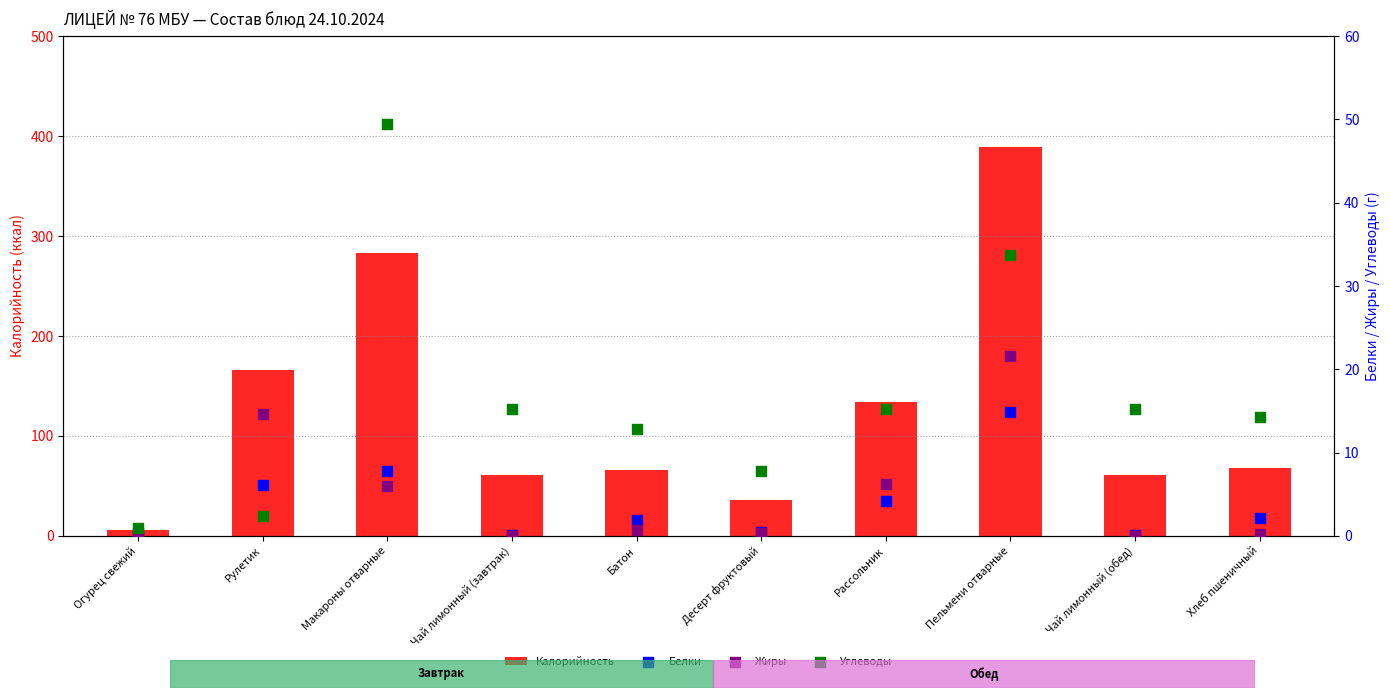

Which series has the largest total across all categories?

Калорийность